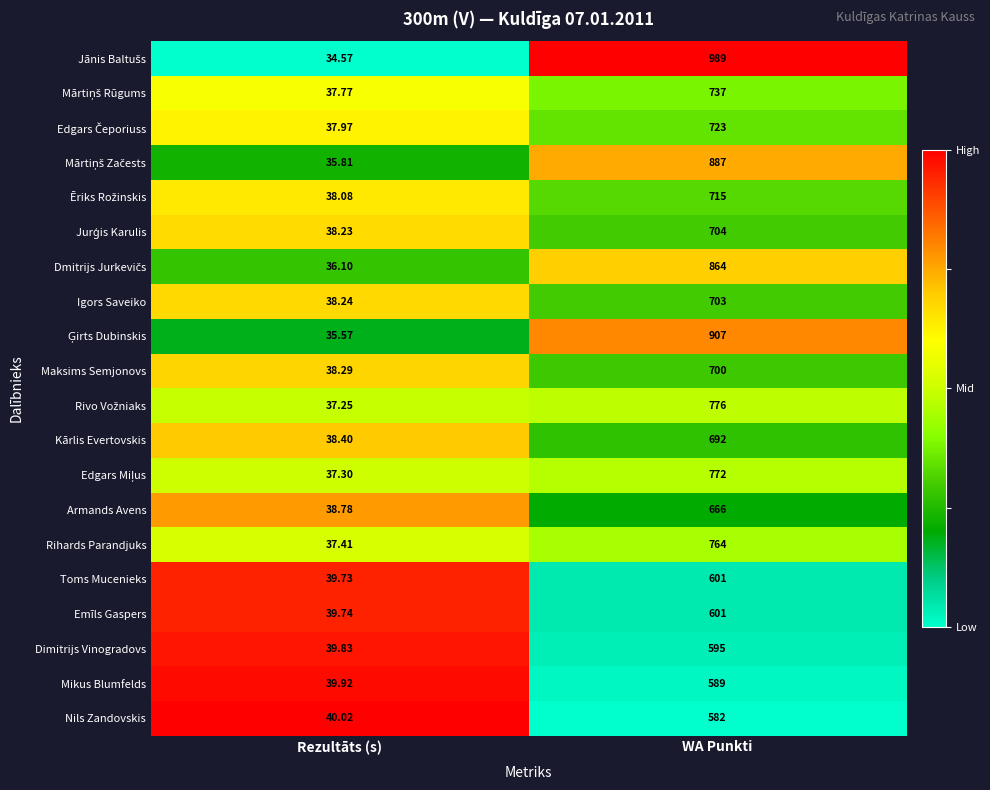

At which category is the sum across all series the highest?

WA Punkti